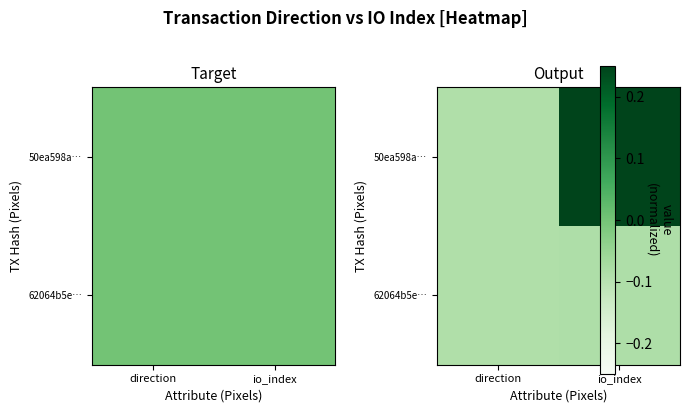

The 62064b5e… series shows -0.0 at direction. True or false?

False